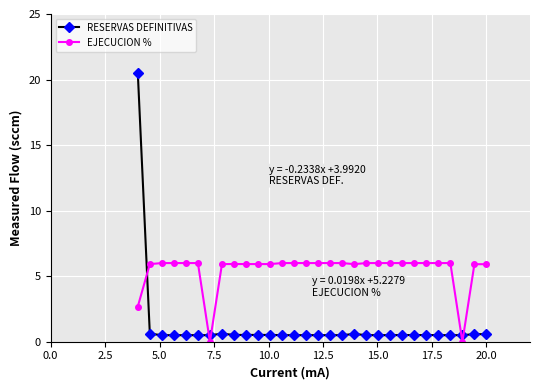

Which series has the largest range (max minus min)?

RESERVAS DEFINITIVAS